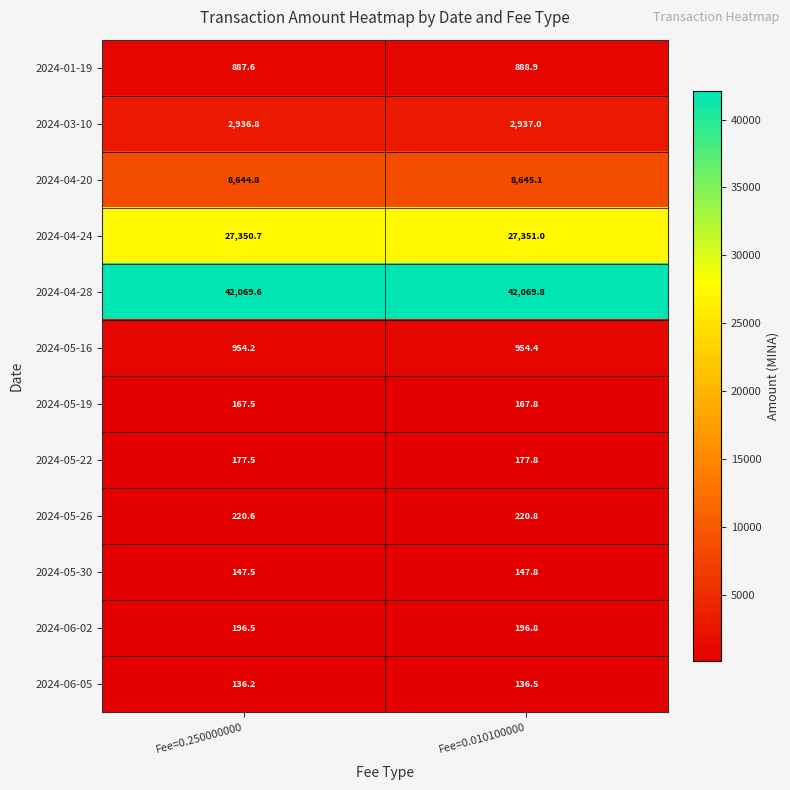

Rank the categories by 2024-06-05 value from lowest to highest.

Fee=0.250000000, Fee=0.010100000